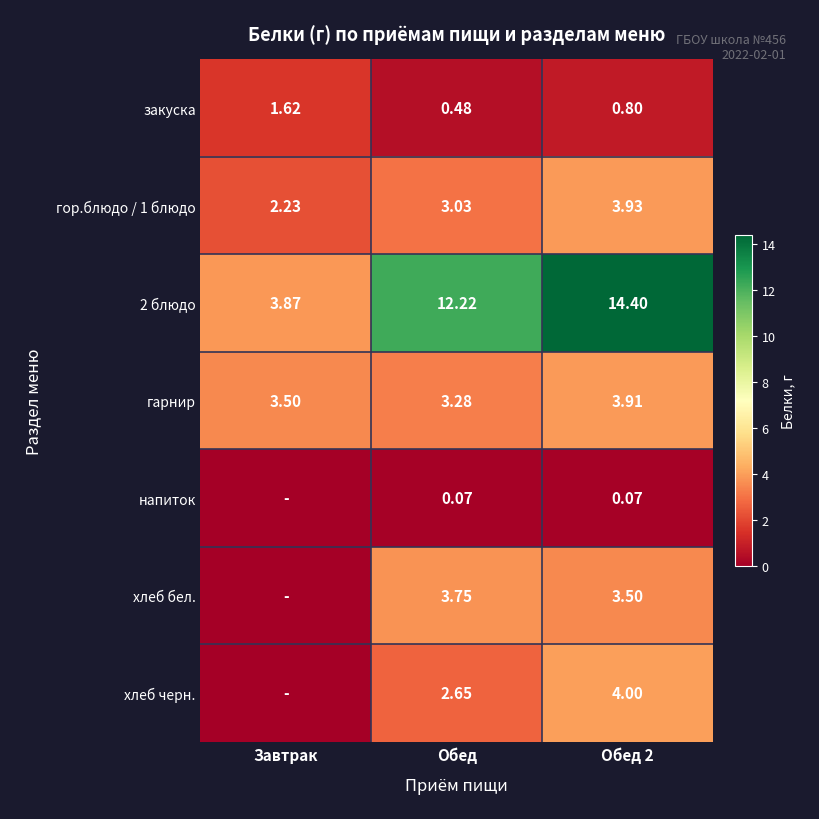

Which has a higher value, Завтрак or Обед 2?

Завтрак